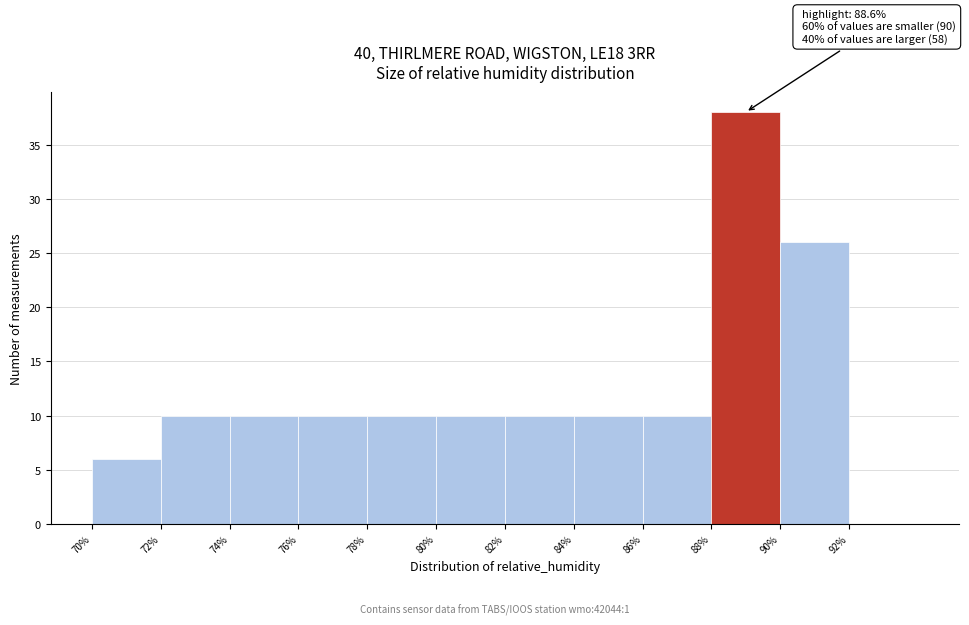

Which range on the x-axis has the tallest bar?

88 to 90